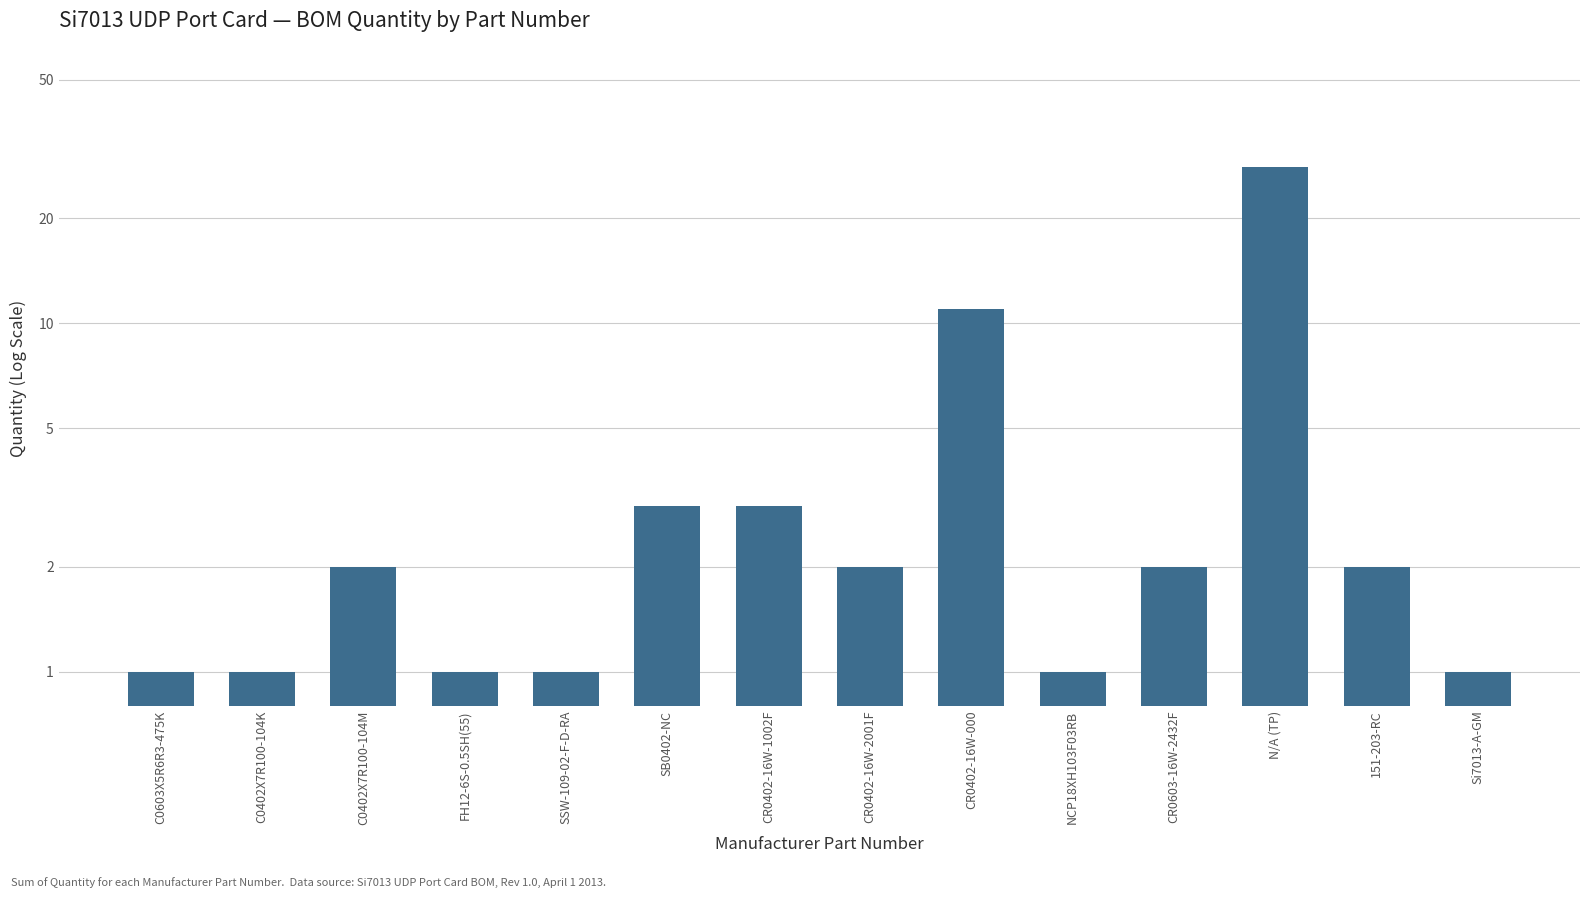

List the labels in order of value, smallest first.

C0603X5R6R3-475K, C0402X7R100-104K, FH12-6S-0.5SH(55), SSW-109-02-F-D-RA, NCP18XH103F03RB, Si7013-A-GM, C0402X7R100-104M, CR0402-16W-2001F, CR0603-16W-2432F, 151-203-RC, SB0402-NC, CR0402-16W-1002F, CR0402-16W-000, N/A (TP)